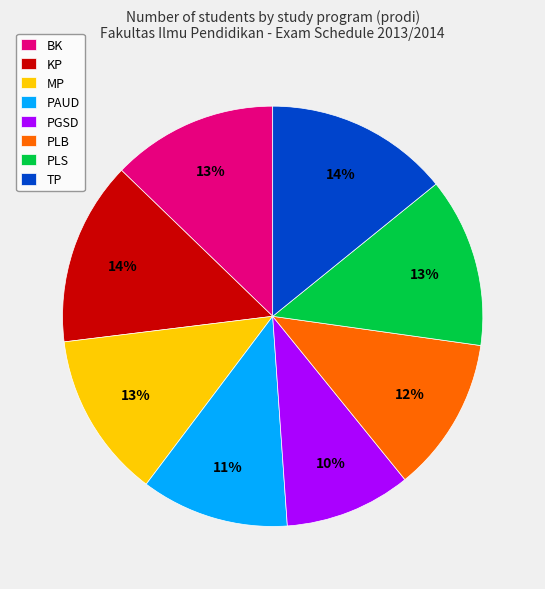

Does any single category account for the majority?

No